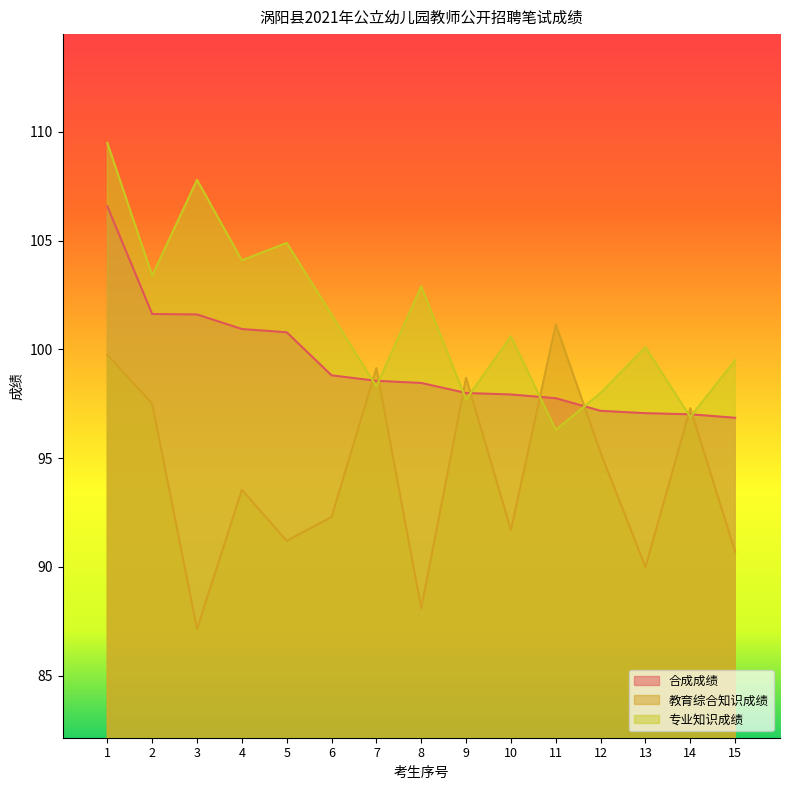

At which category does 教育综合知识成绩 reach its first local valley?

3